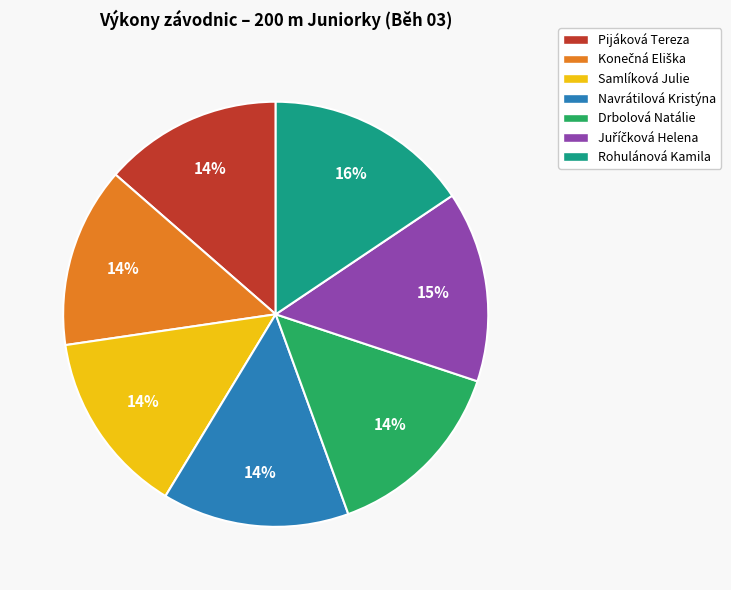

Does Drbolová Natálie account for over 50% of the chart?

No